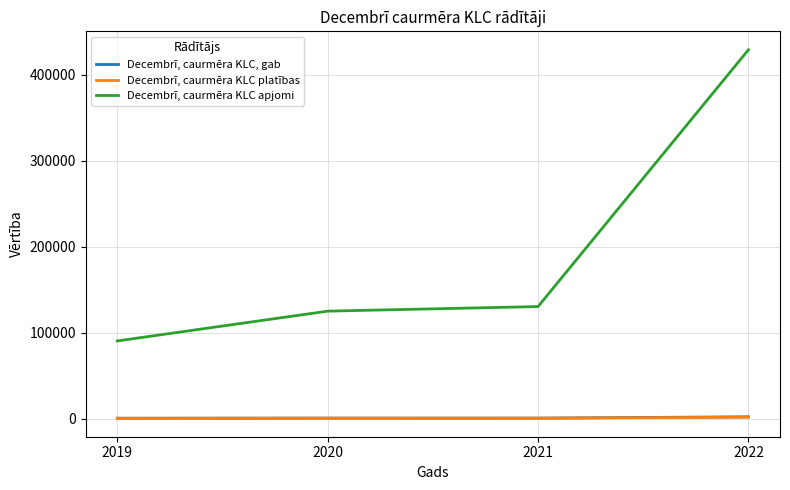

At which category is the sum across all series the highest?

2022